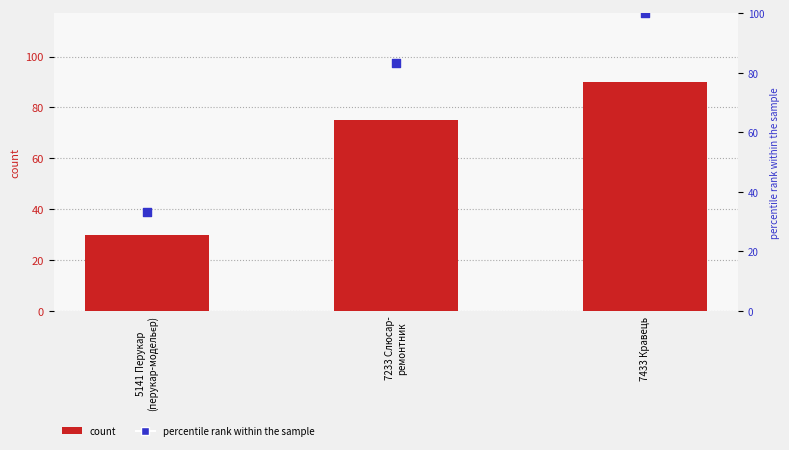

Which series contains the lowest Y value?

Ліцензійний обсяг